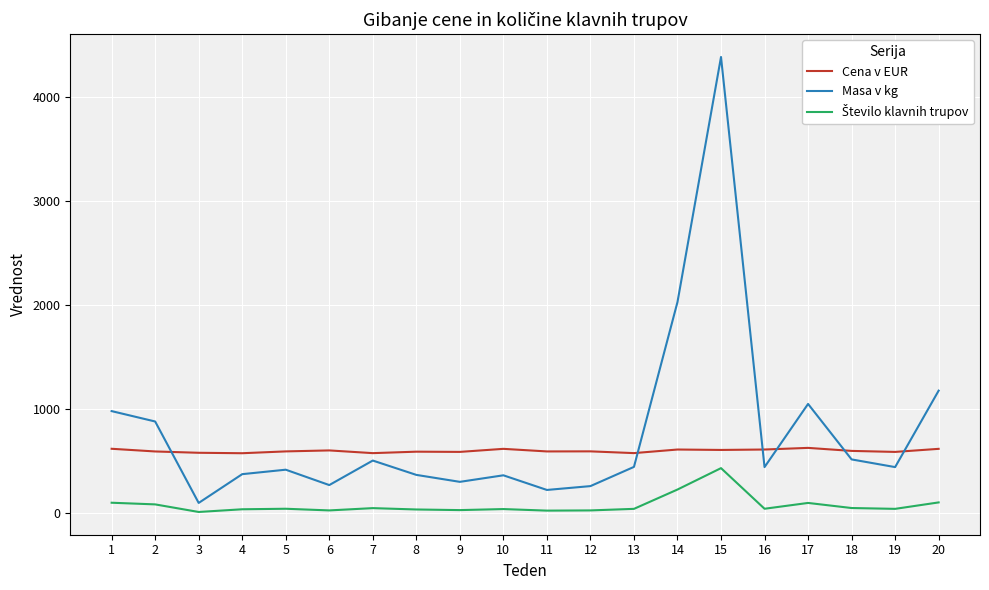

Which series has the largest range (max minus min)?

Masa v kg